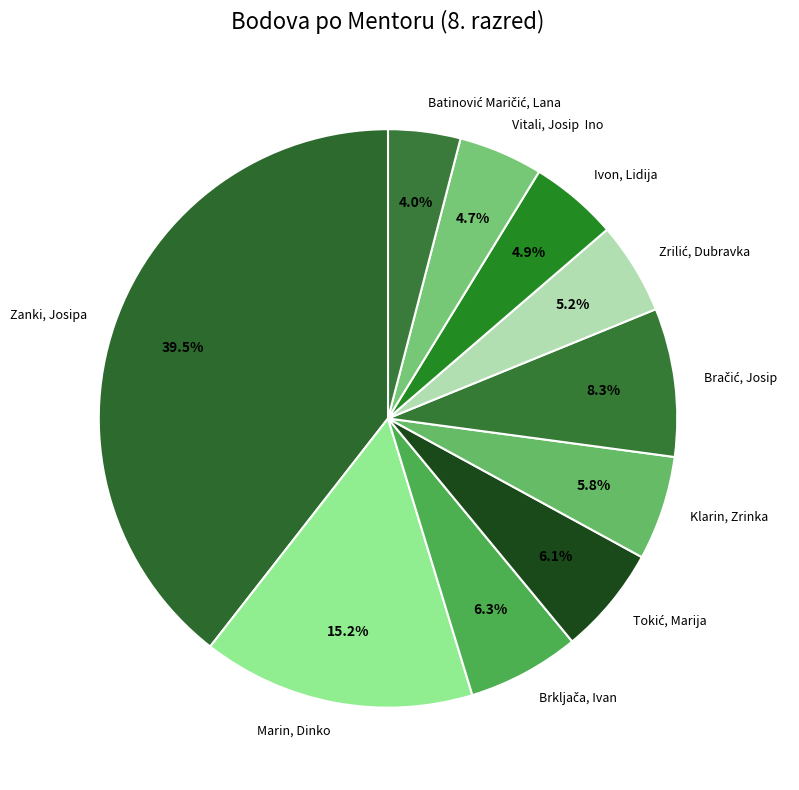

Between Marin, Dinko and Vitali, Josip Ino, which is larger?

Marin, Dinko